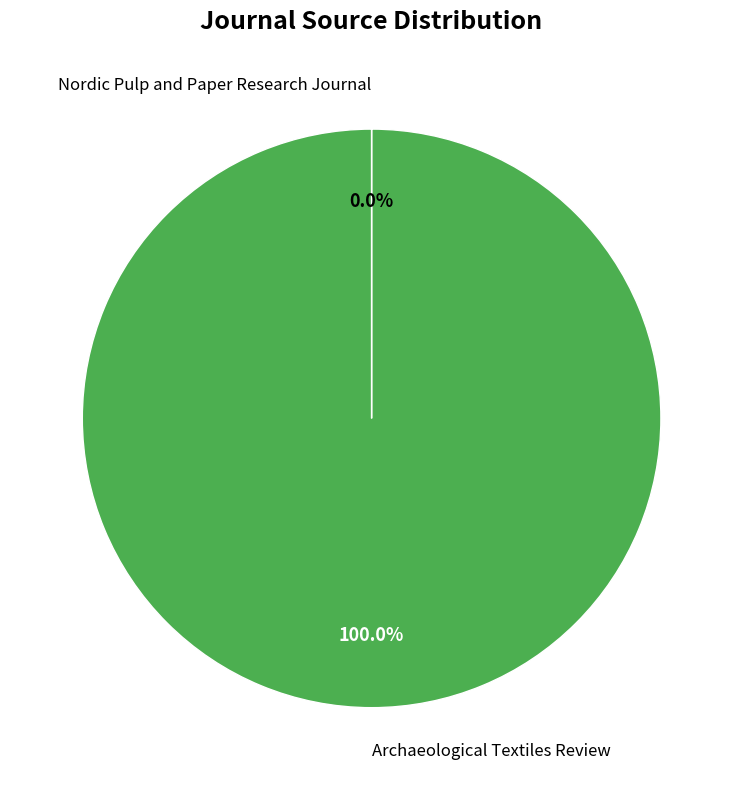

Is there any slice that represents more than half of the pie?

Yes